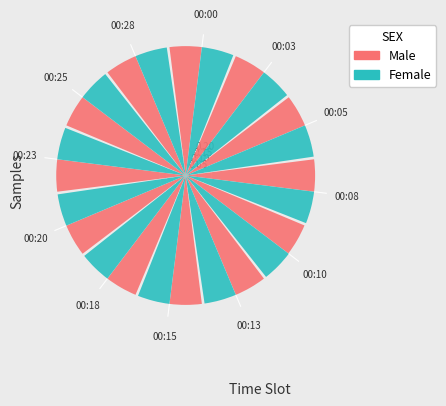

The Male series shows 1.4 at 00:28. True or false?

False